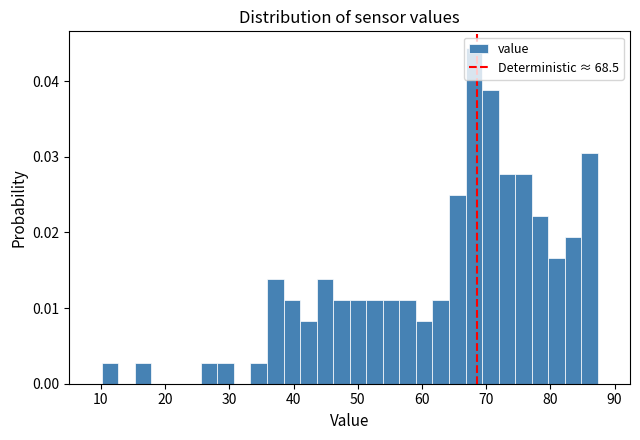

Read against the x-axis, roughly where is the centre of the tallest bar?

68